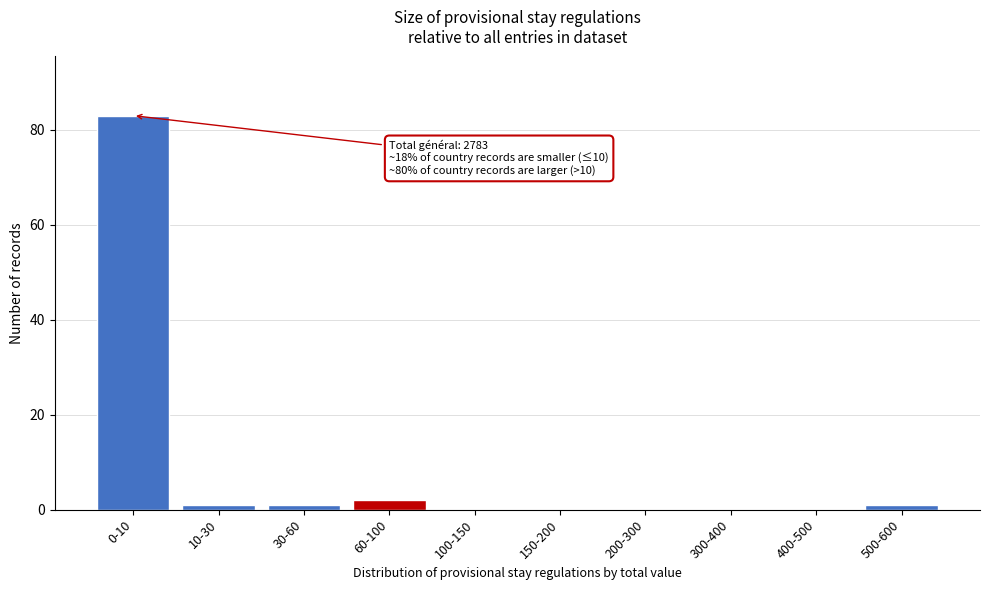

Reading right to left, list all the values displayed in this chart.

500-600=1	400-500=0	300-400=0	200-300=0	150-200=0	100-150=0	60-100=2	30-60=1	10-30=1	0-10=83